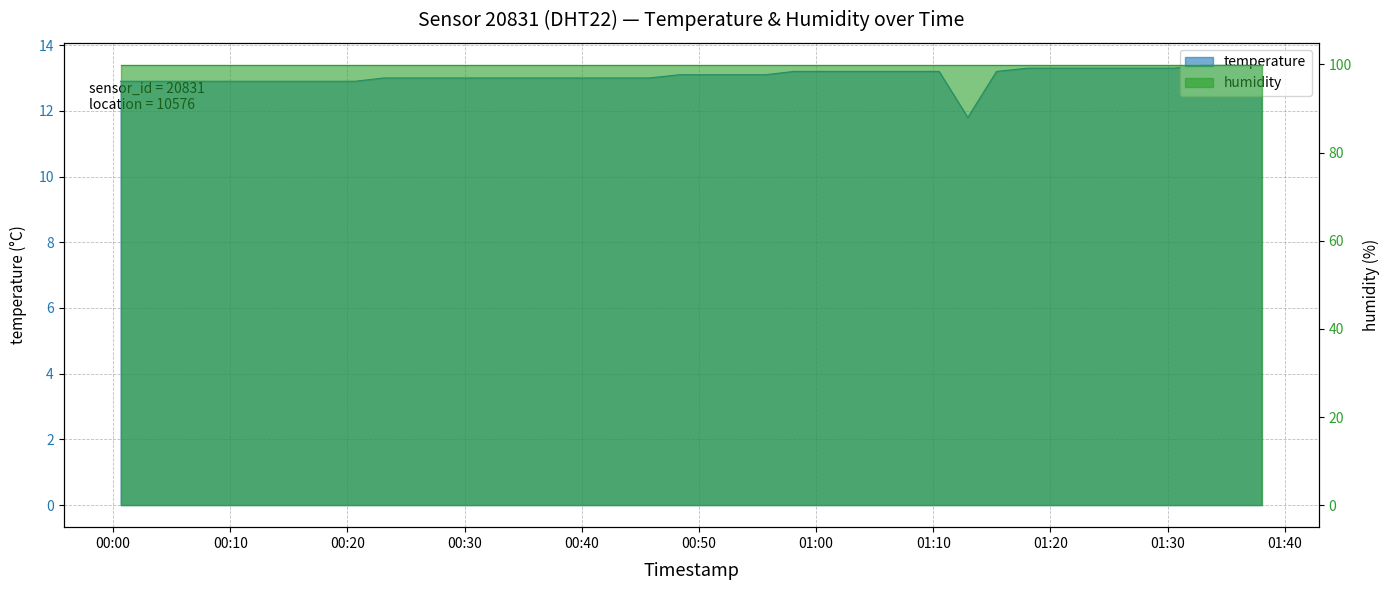

What is the sum of all values?

522.7